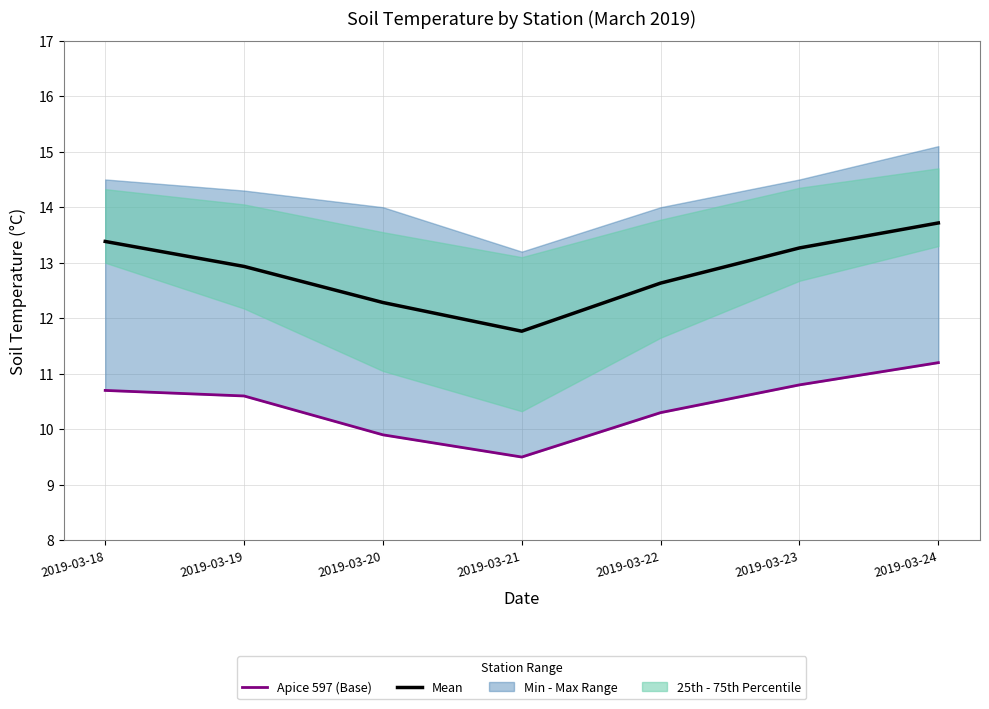

What is the sum of all Apice 597 (Base) values?

73.0